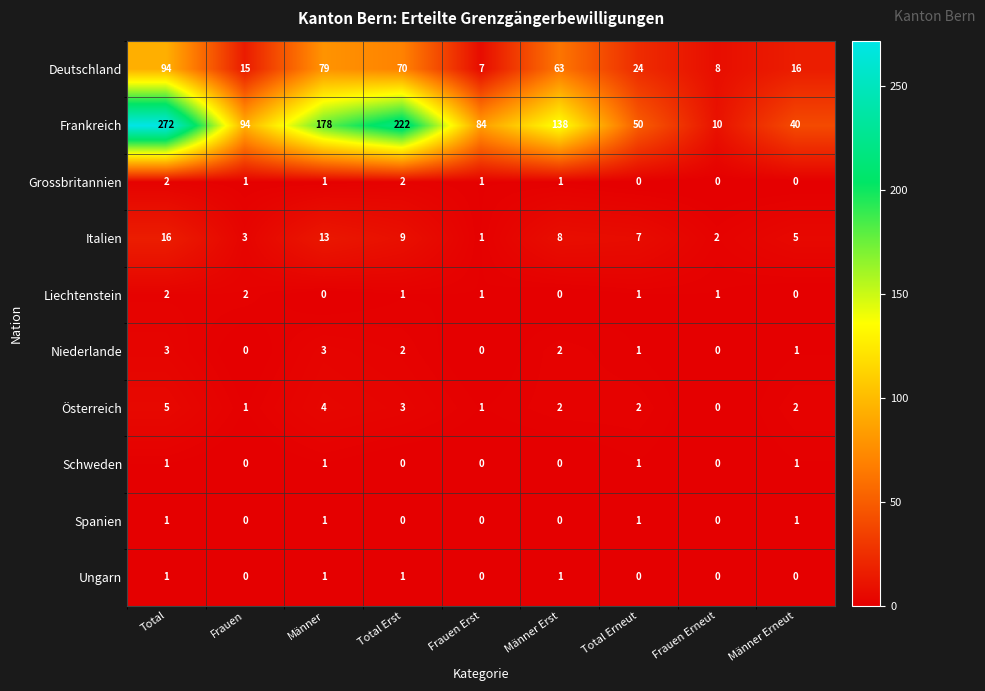

True or false: Schweden has a value of 1 at Total.

True